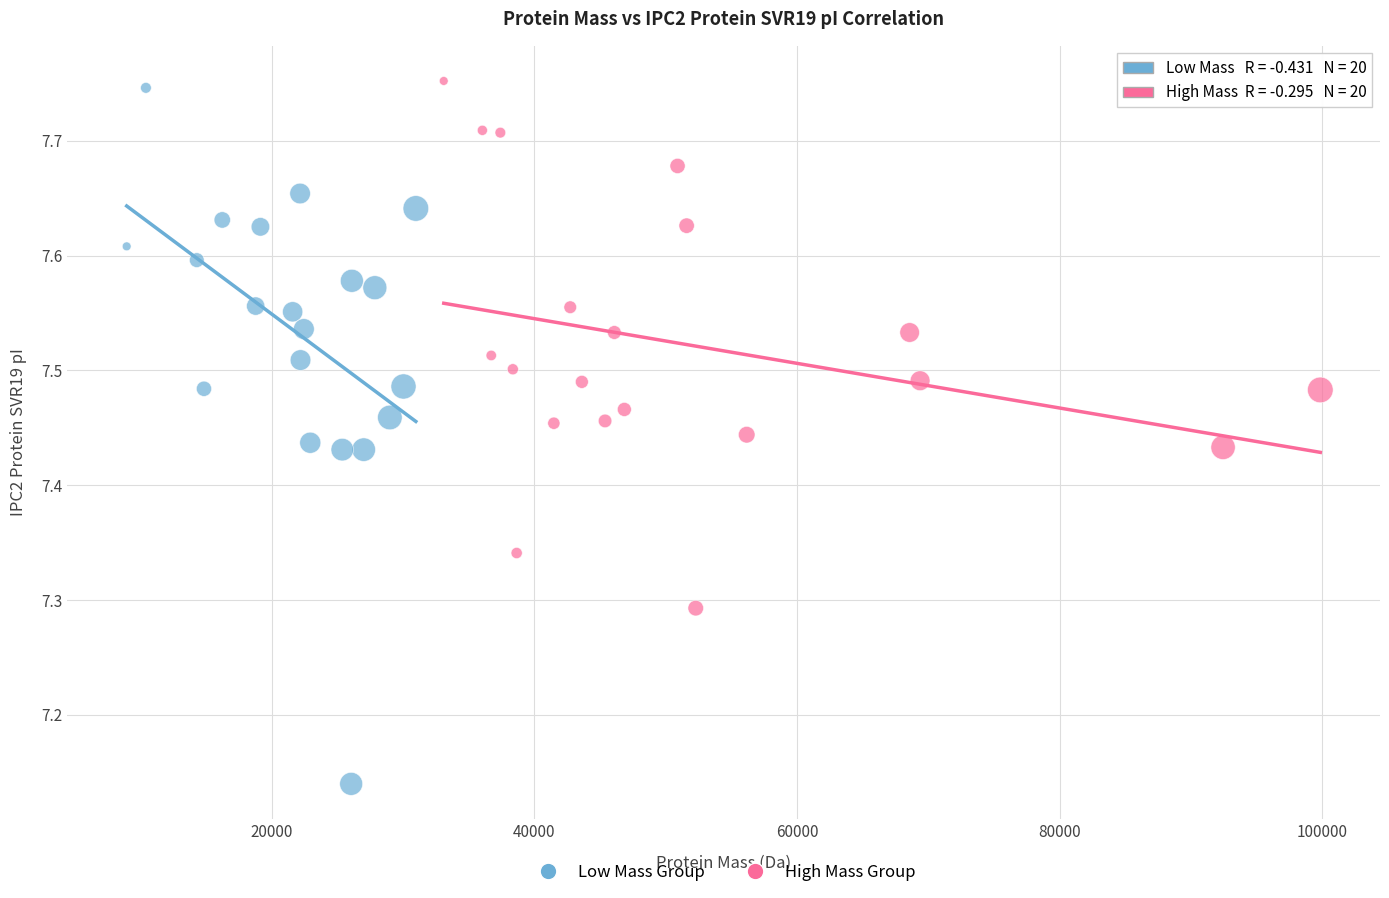

Which series reaches the minimum Y coordinate?

Low Mass Group